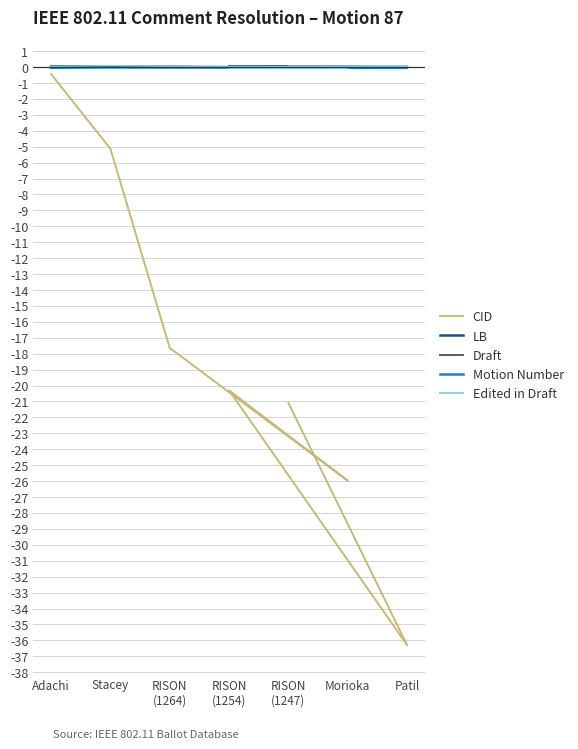

At how many categories does at least one series exceed -26?

7